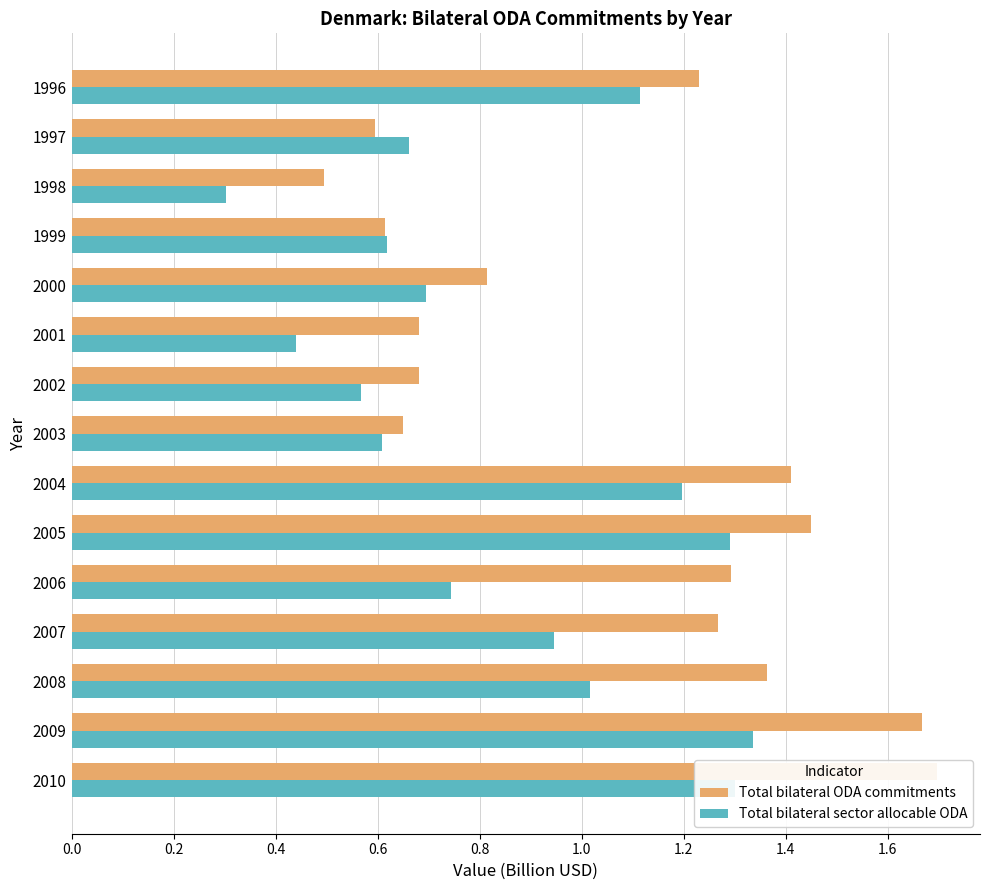

List the series in order of their overall mean, highest first.

Total bilateral ODA commitments, Total bilateral sector allocable ODA